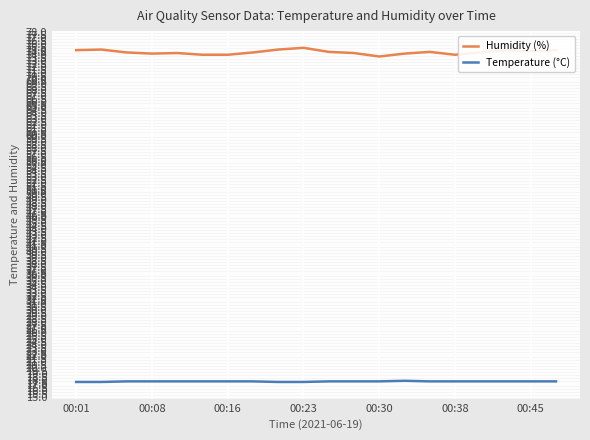

Which series has the widest spread of values?

Humidity (%)